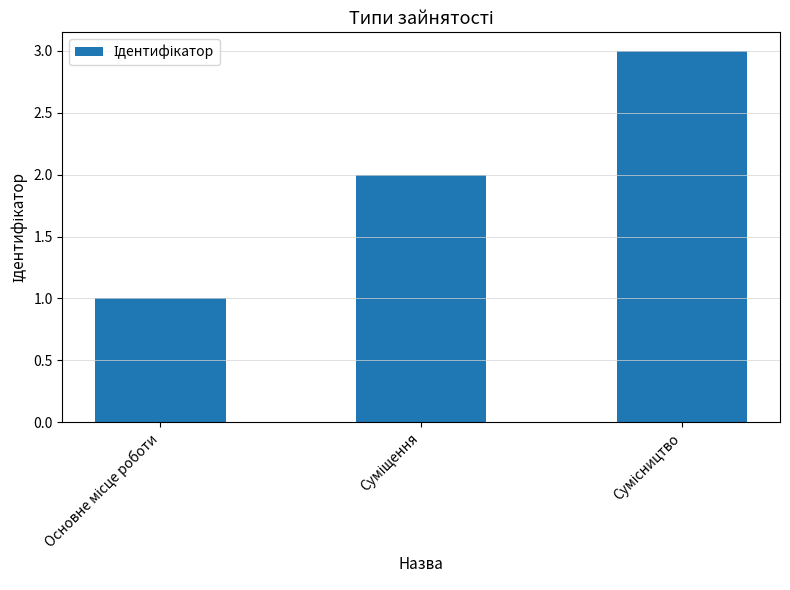

What is the value of the 2nd bar from the left?

2